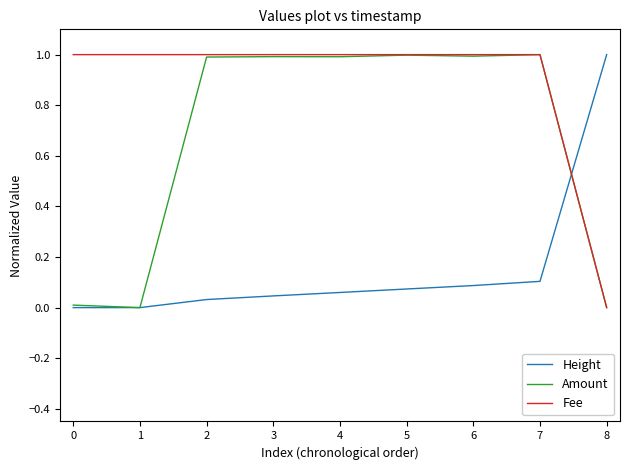

What is the difference between the highest and lowest values at 5?

0.9